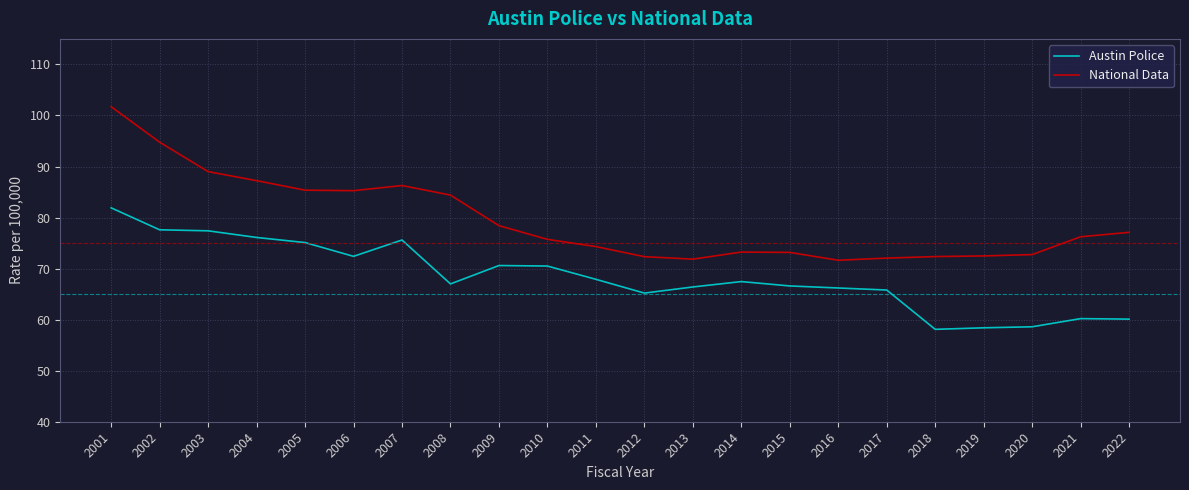

Which series has the largest total across all categories?

National Data